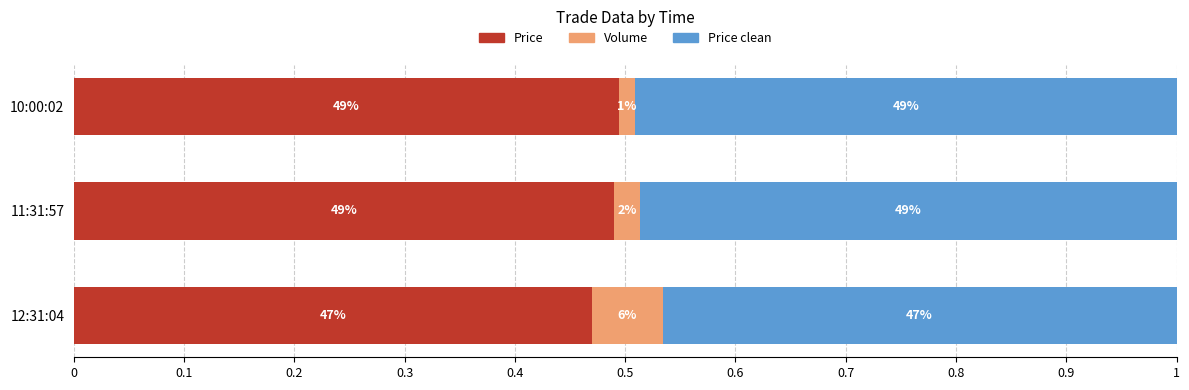

Reading left to right, what are all the values shown in this chart?

Price: 0.5	0.5	0.5
Volume: 0.1	0.0	0.0
Price clean: 0.5	0.5	0.5